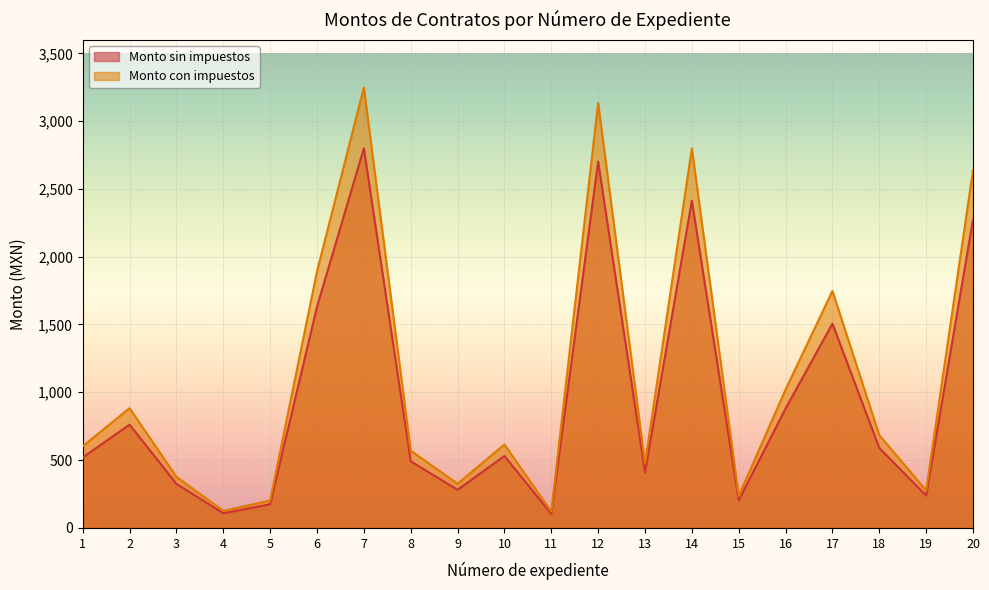

Which series has the widest spread of values?

Monto con impuestos